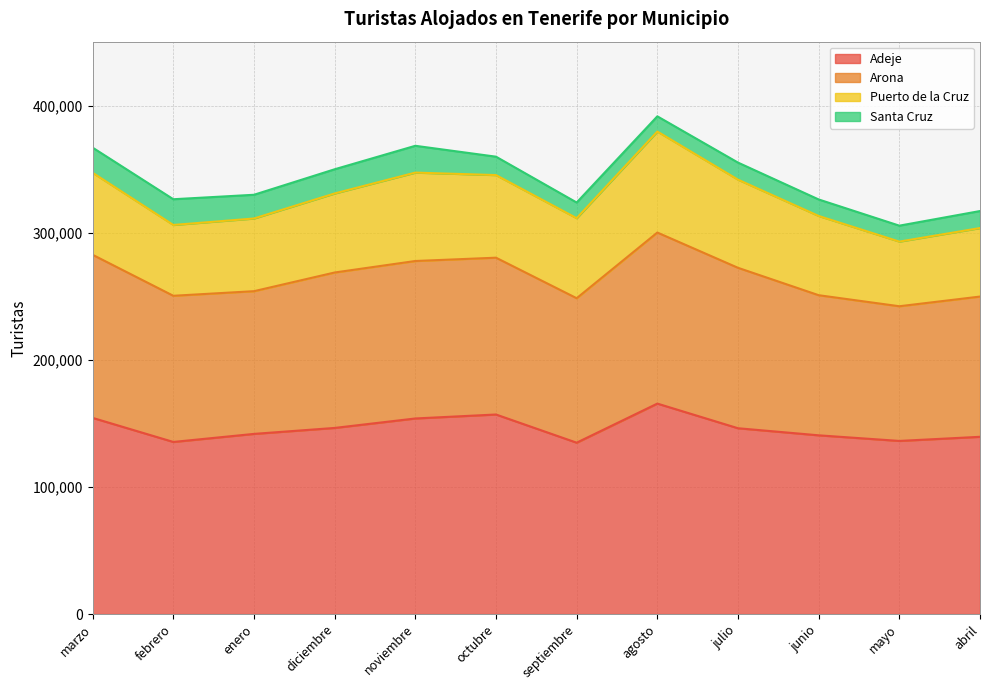

Which category has the highest value in the Puerto de la Cruz series?

agosto